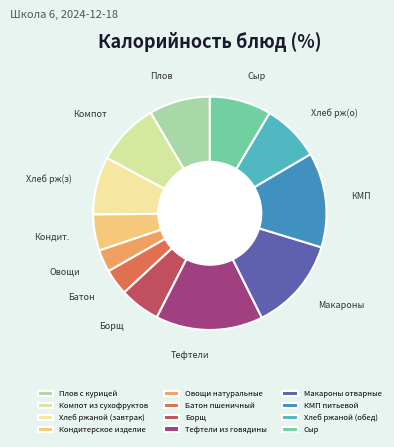

To the nearest percent, what is the average slice percentage?

8%